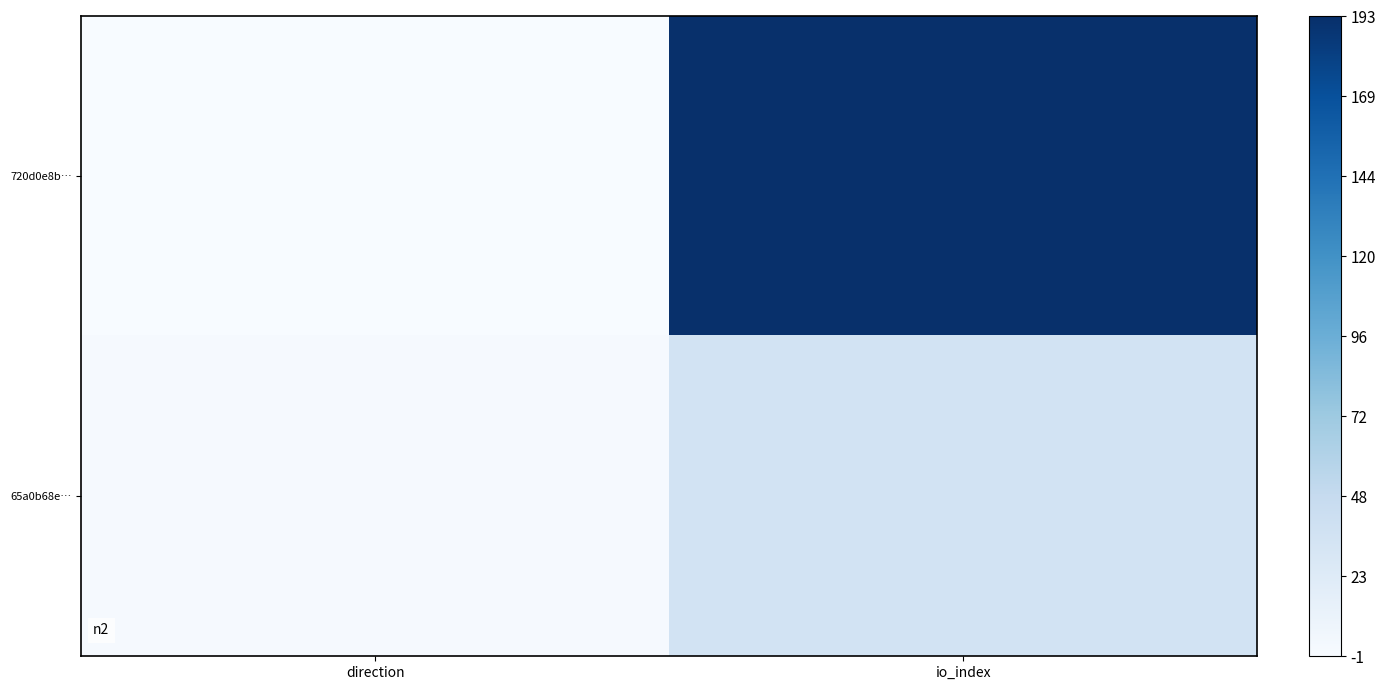

Reading left to right, transcribe all the data shown in this chart.

720d0e8b…: direction=0	io_index=194
65a0b68e…: direction=2	io_index=36